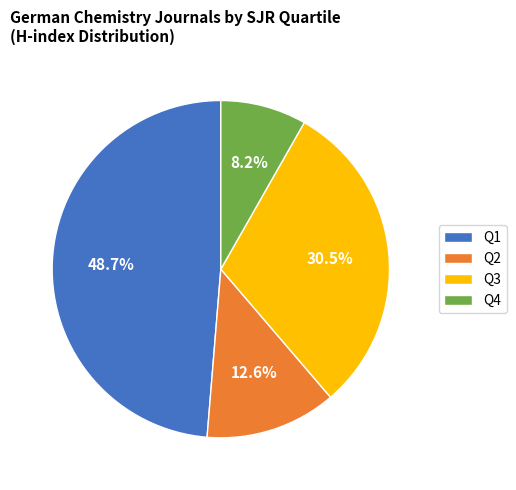

What is the smallest slice in the pie chart?

Q4